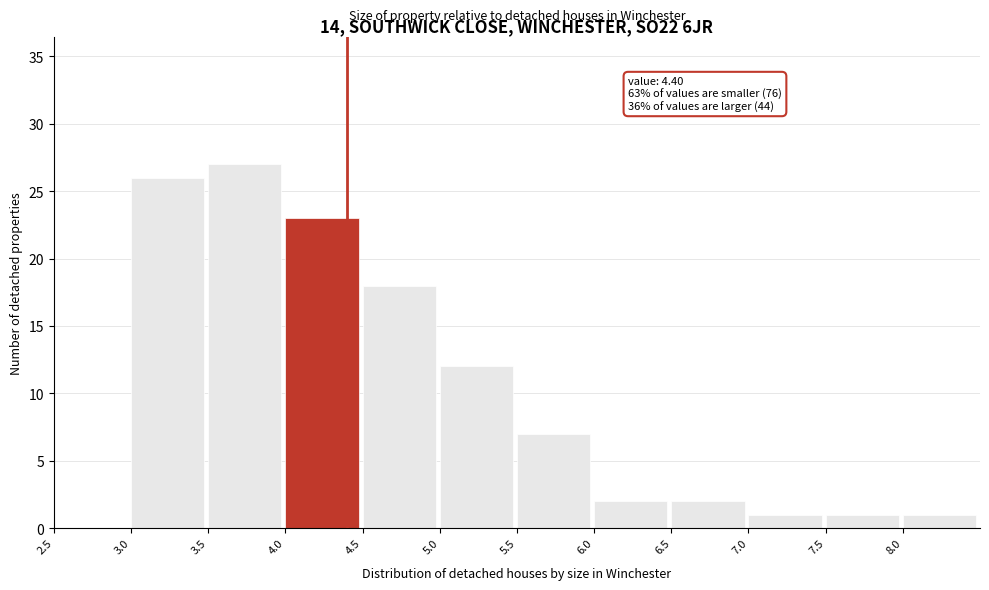

Which range on the x-axis has the tallest bar?

3.5 to 4.0